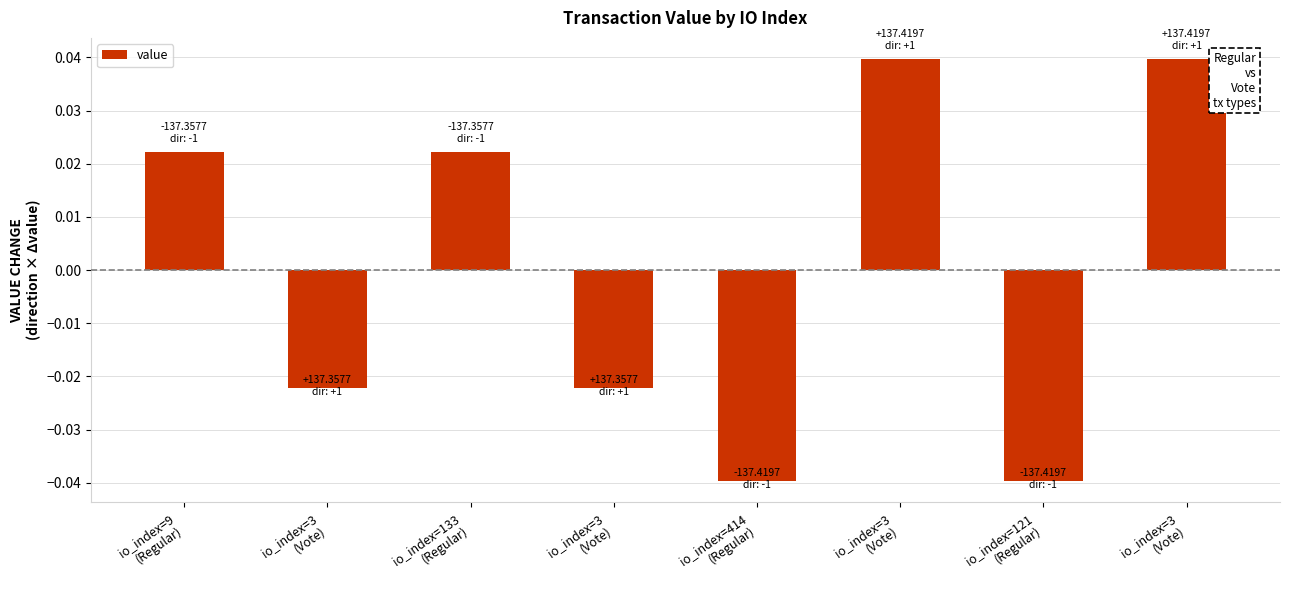

True or false: the data shows 0.0 at io_index=3
(Vote).

False